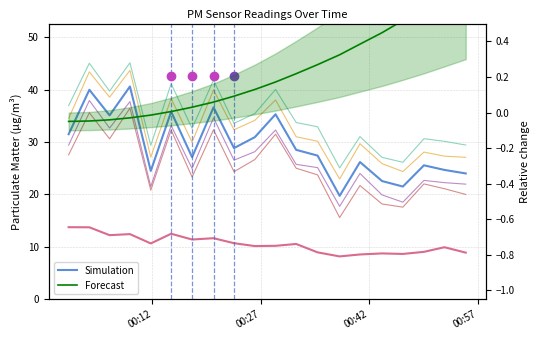

What is the maximum value for P2?

13.8